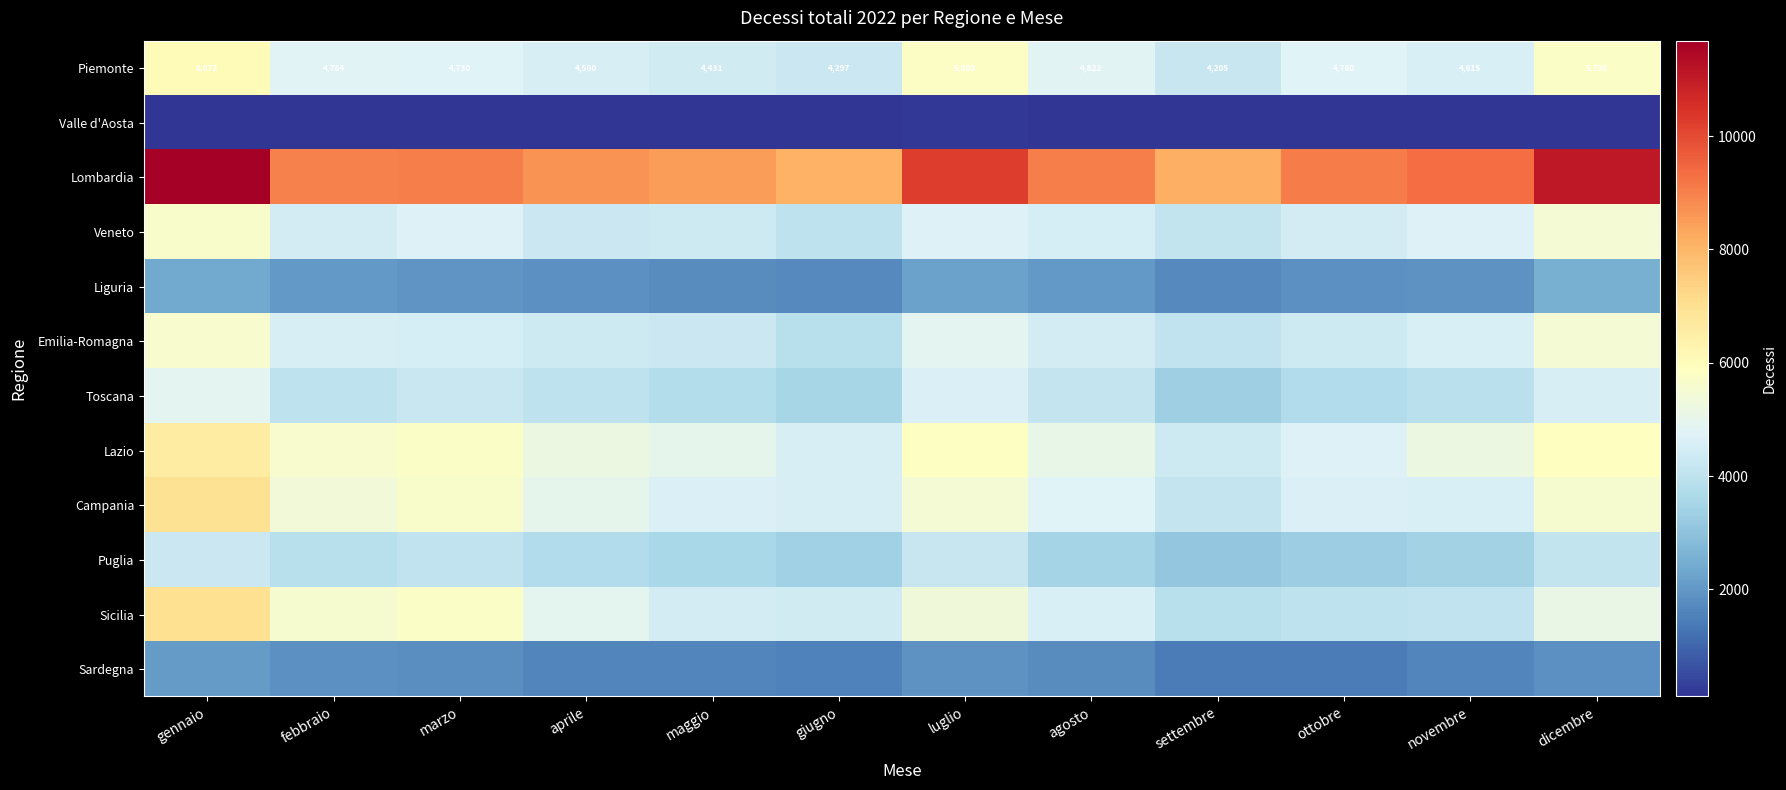

True or false: Piemonte has a value of 1432 at dicembre.

False